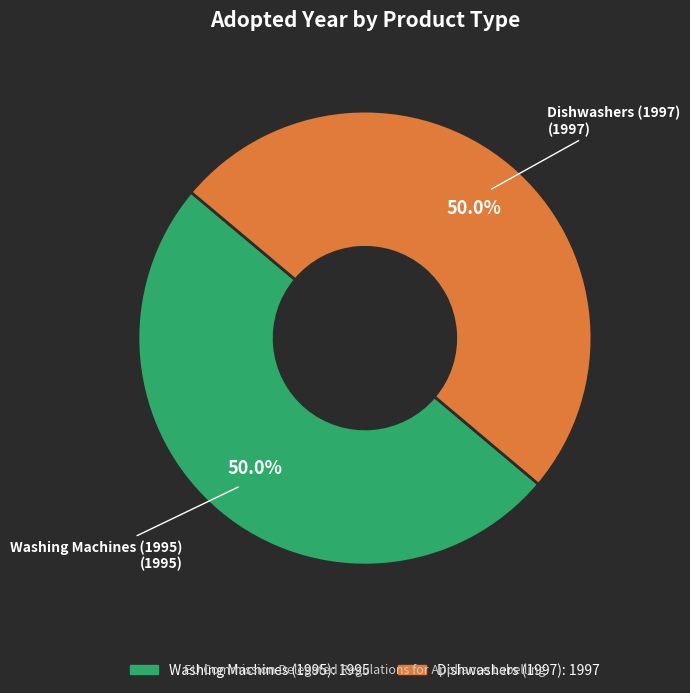

What percentage is NOT represented by Washing Machines (1995)?

50.0%